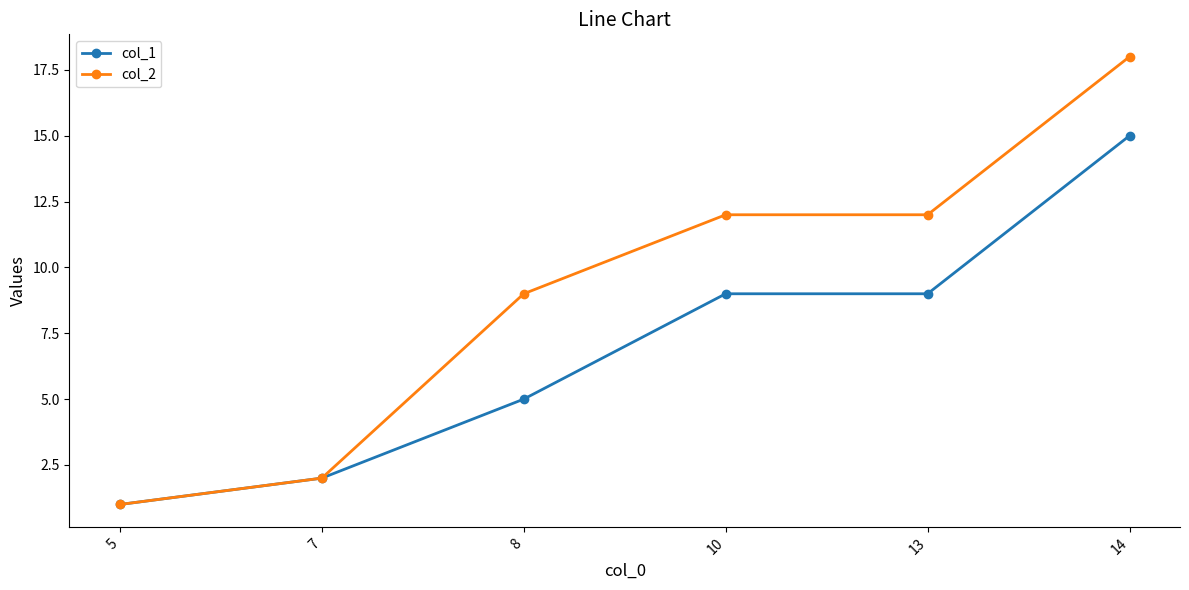

What is the approximate value of col_1 at 7?

2